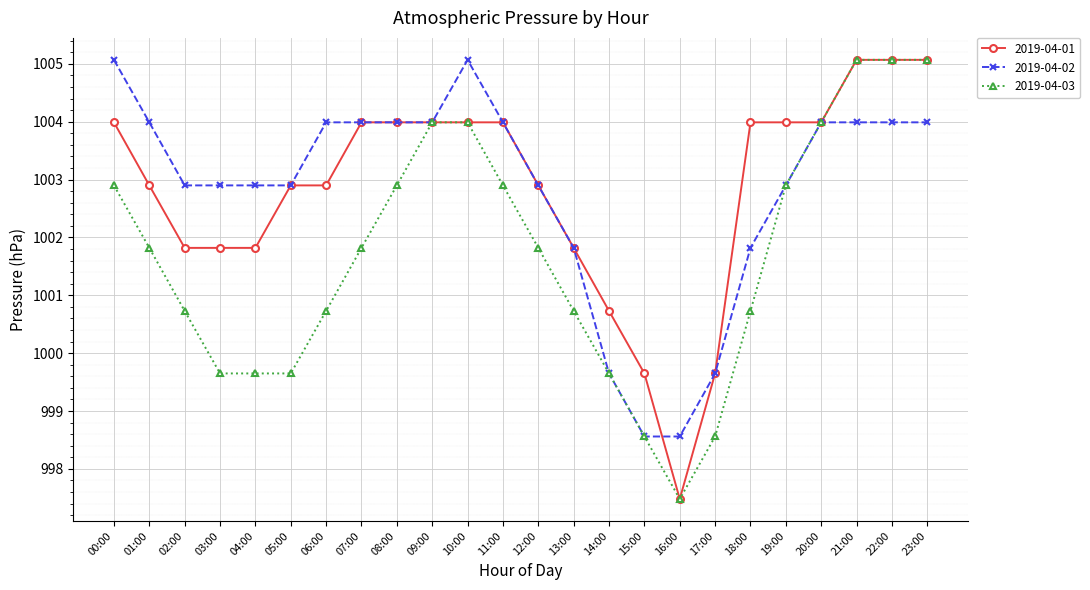

What is the difference between the highest and lowest values at 01:00?

2.2